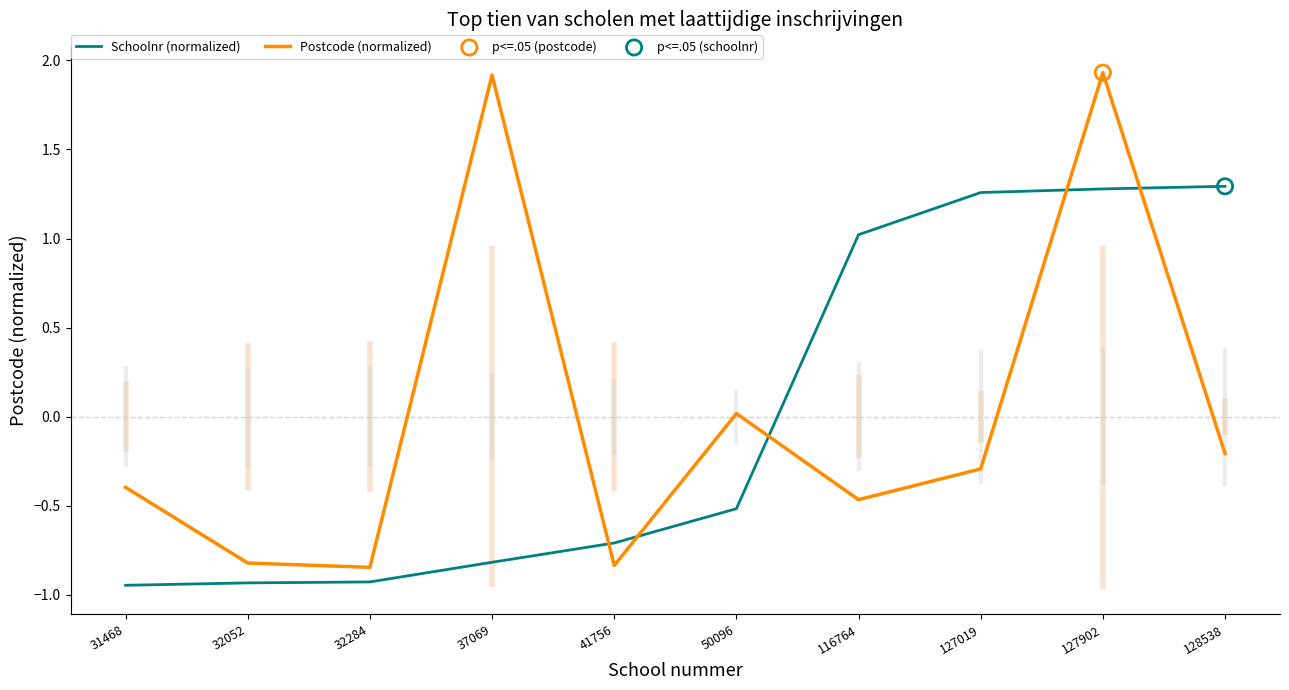

Which series contains the highest Y value?

Postcode (normalized)